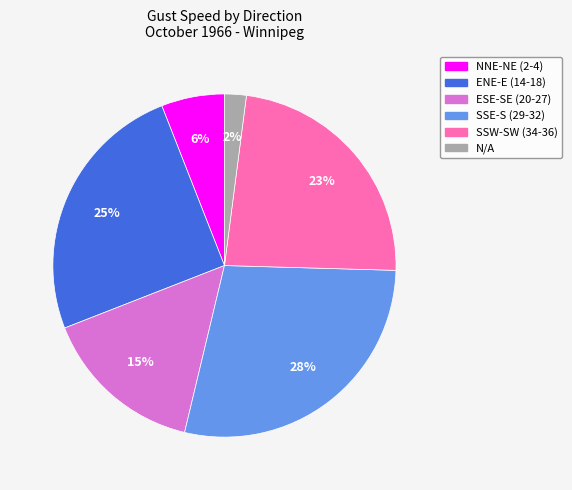

To the nearest percent, what is the difference between the largest and smallest slice percentages?

26%